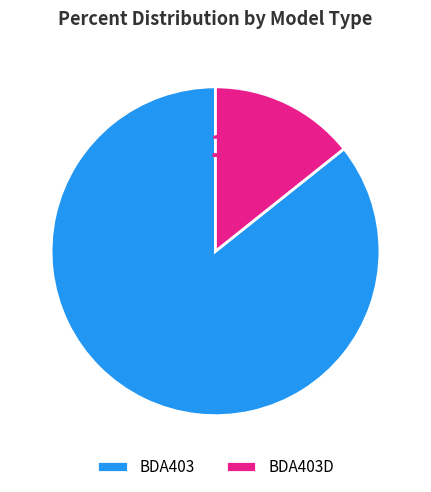

Which category has the smallest portion of the pie?

BDA403D